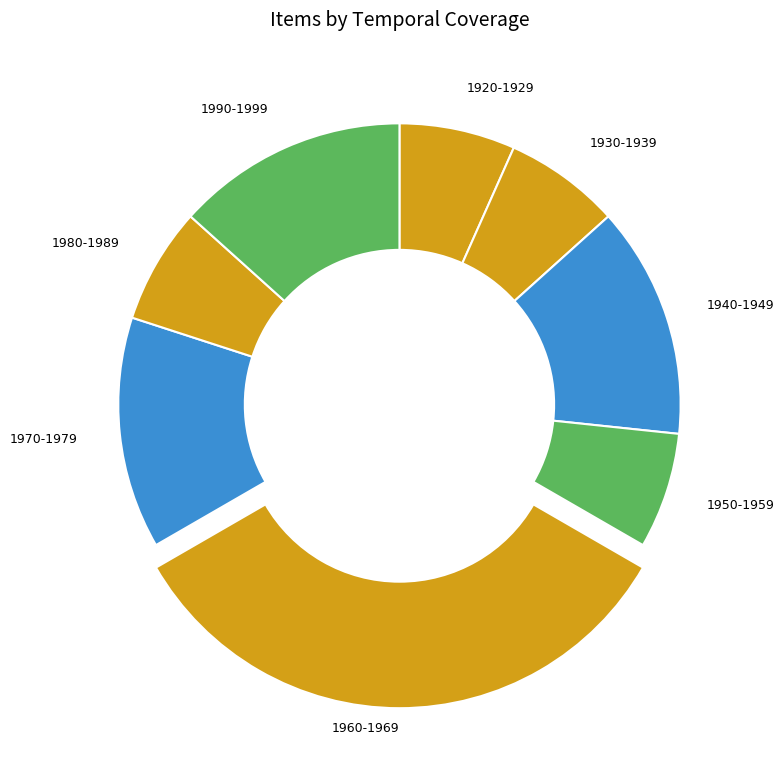

Do 1980-1989 and 1950-1959 together represent more than half of the pie?

No